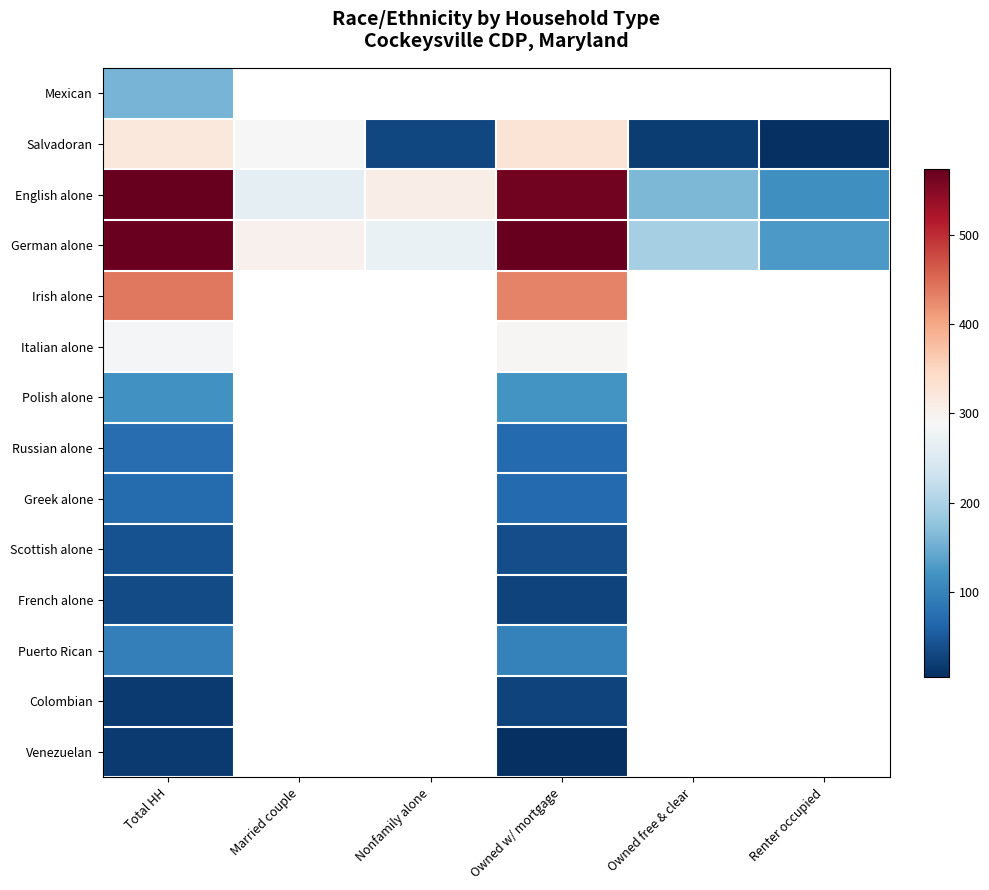

What is the difference between the maximum and minimum values in the Scottish alone series?

4.0